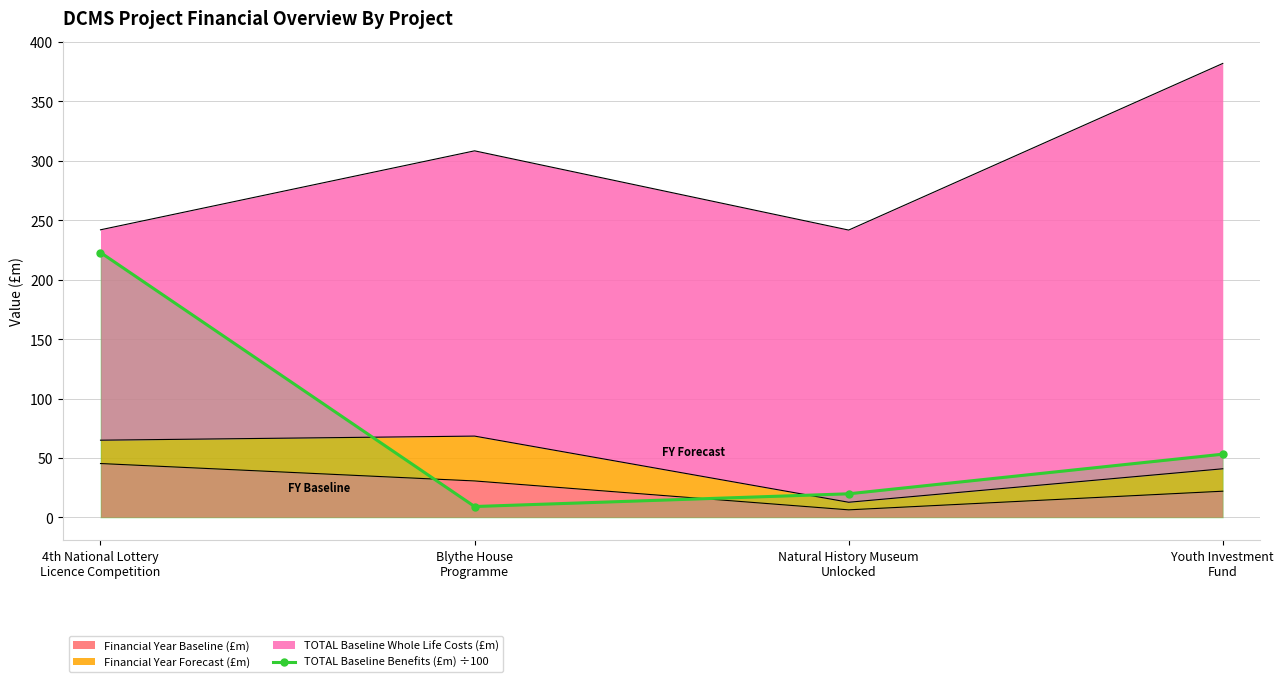

True or false: the data has more than 0 interior local peaks.

False